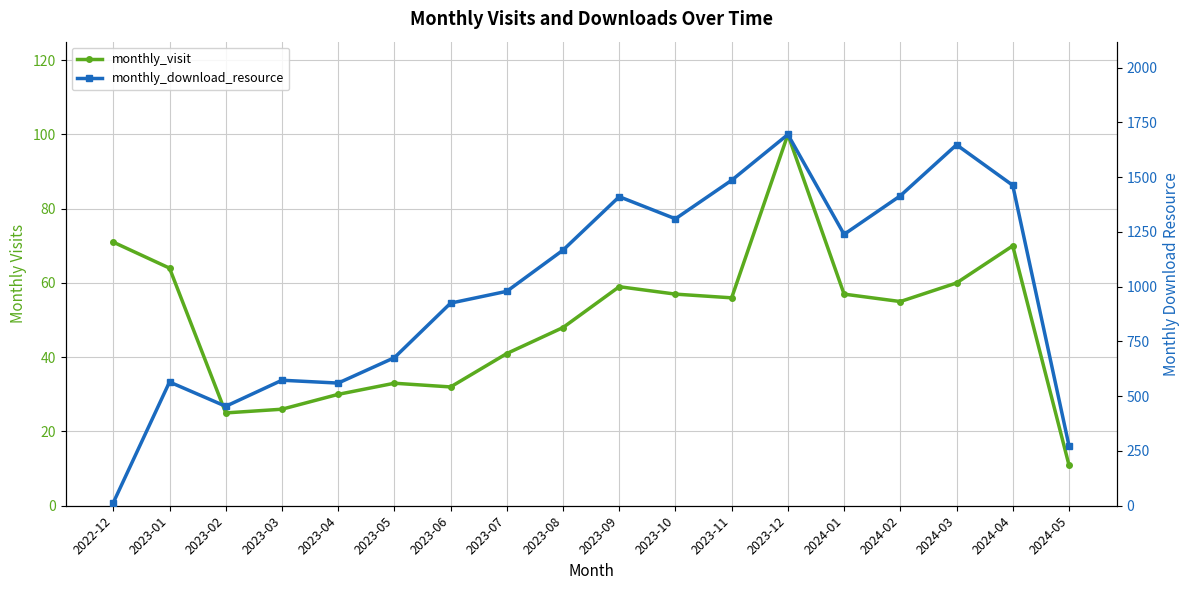

Which series has the largest total across all categories?

monthly_download_resource